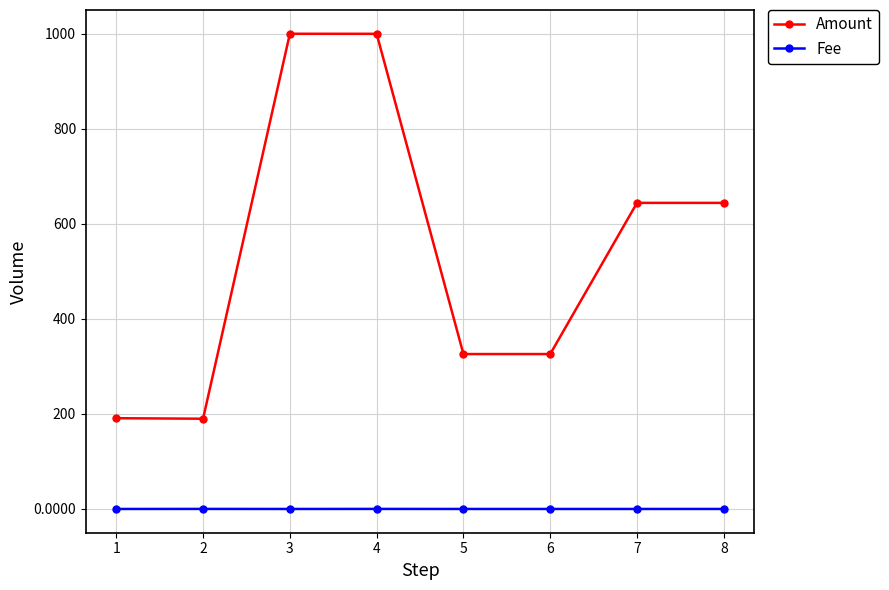

The value of Amount at 4 is 999.9. True or false?

True